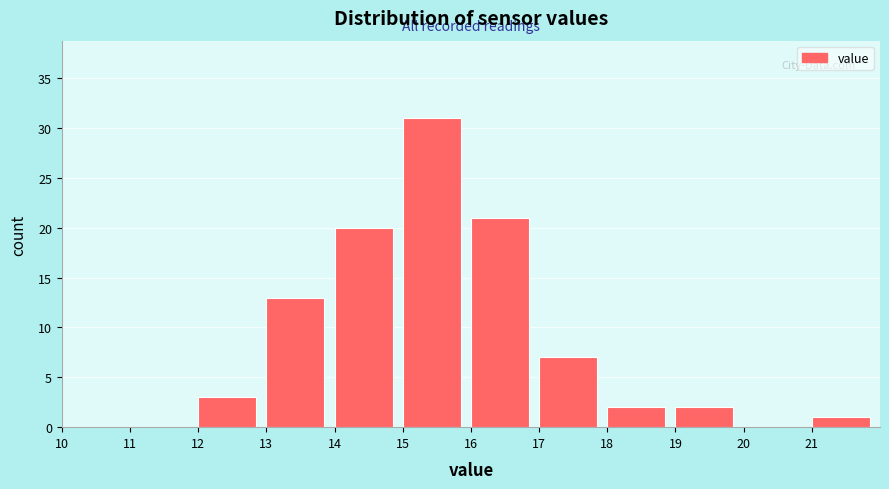

How tall is the bar that spans 16 to 17 on the x-axis? The values are not printed on the chart, so give them approximately, as read against the axis.

21